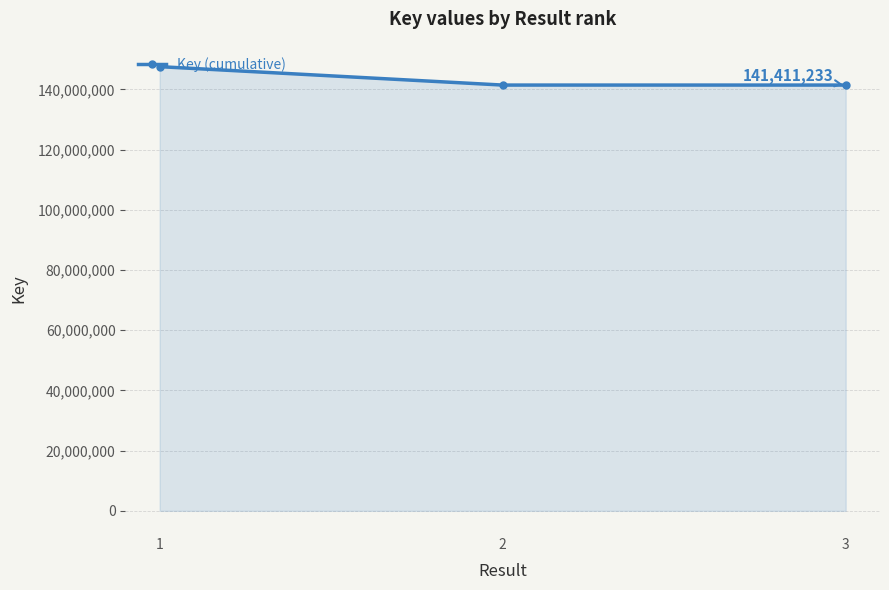

What is the value of the 1st point from the left?

147526366